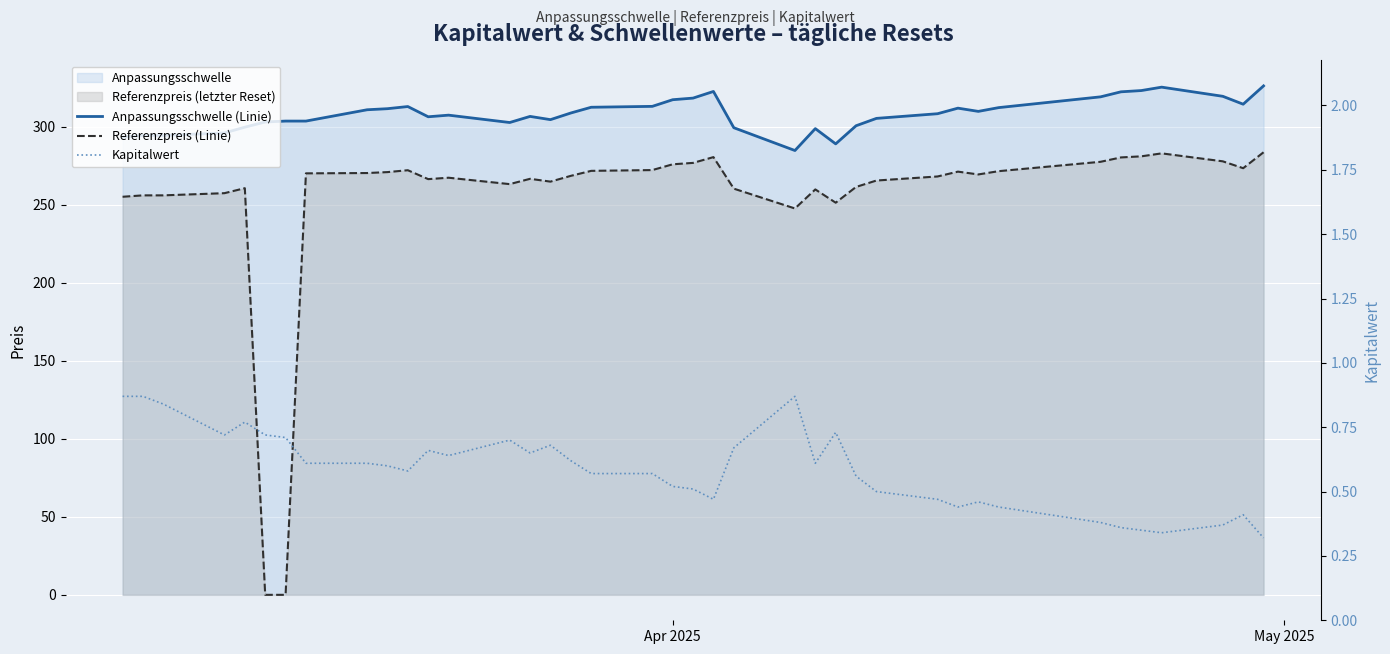

What is the difference between the maximum and second lowest values in the Referenzpreis (Linie) series?

283.5